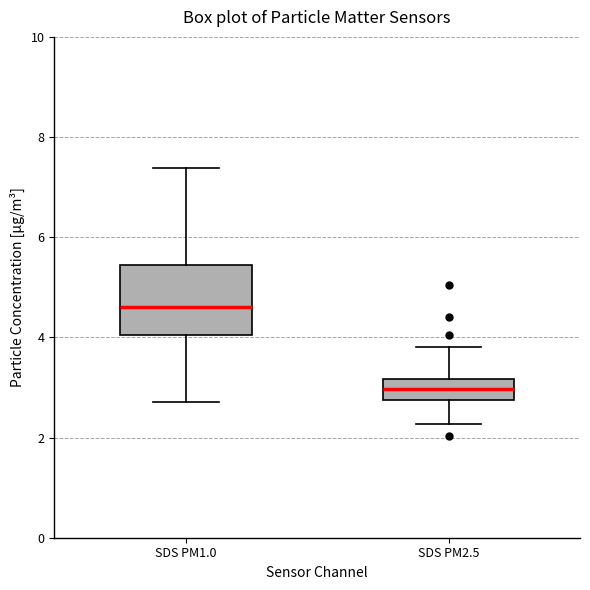

Reading left to right, transcribe this box plot: for each box, give where its median line is, the range the box spans, and where its two whiskers end, as read against the y-axis. The values are not printed on the chart, so give them approximately, as read against the axis.

SDS PM1.0: median 4.6, box 4.0 to 5.4, whiskers 2.8 to 7.4
SDS PM2.5: median 3.0, box 2.8 to 3.2, whiskers 2.2 to 3.8